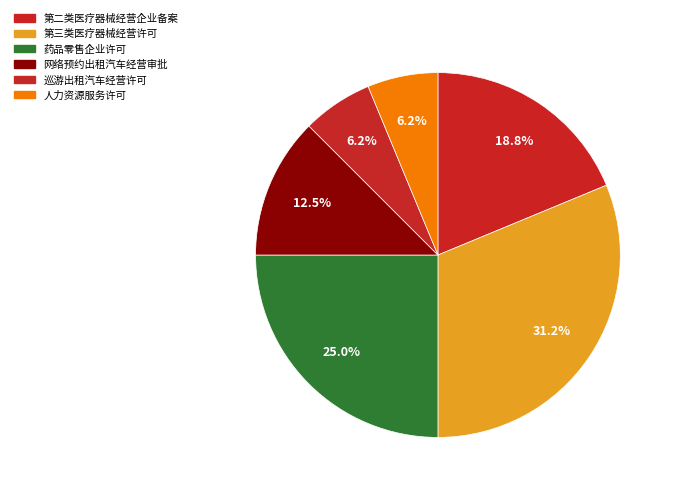

To the nearest percent, what is the difference between the largest and smallest slice percentages?

25%